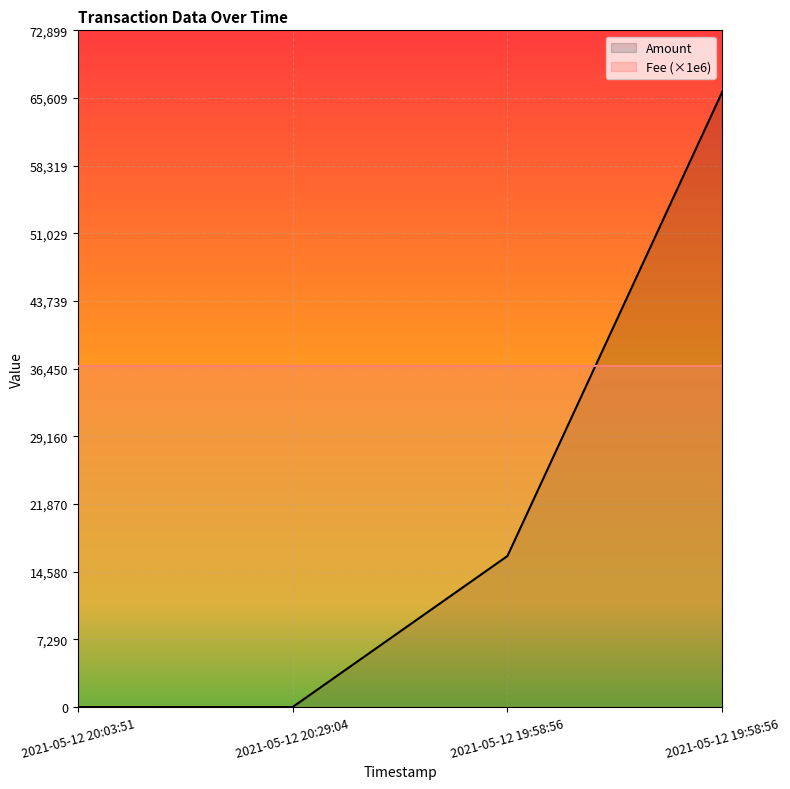

At which label is Fee (×1e6) closest to 36750?

2021-05-12 20:03:51